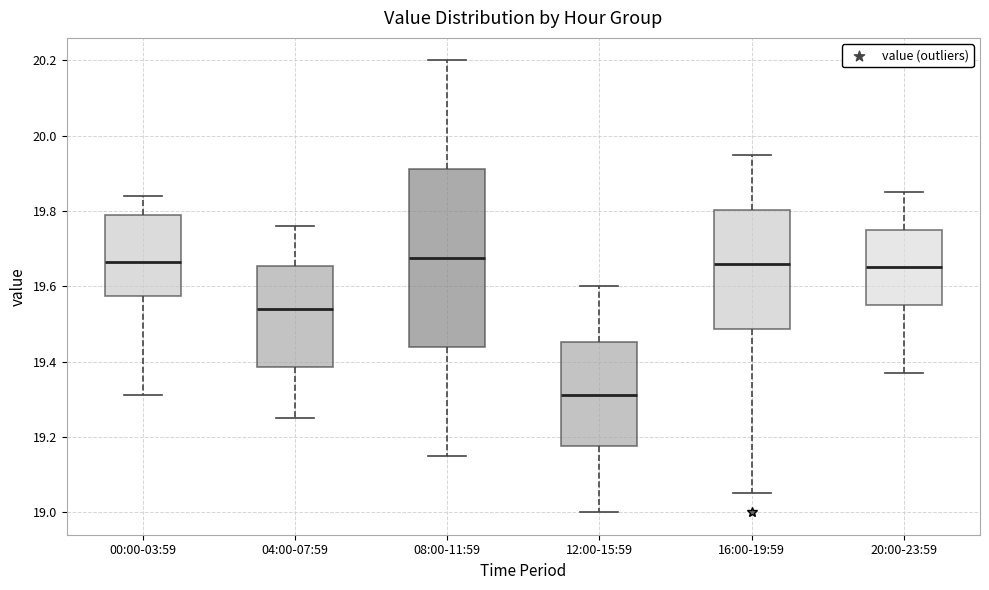

Reading left to right, read every box against the y-axis: the position of its median line, the range the box covers, and the ends of its whiskers. The values are not printed on the chart, so give them approximately, as read against the axis.

00:00-03:59: median 19.66, box 19.58 to 19.80, whiskers 19.32 to 19.84
04:00-07:59: median 19.54, box 19.38 to 19.66, whiskers 19.26 to 19.76
08:00-11:59: median 19.68, box 19.44 to 19.92, whiskers 19.16 to 20.20
12:00-15:59: median 19.32, box 19.18 to 19.46, whiskers 19.00 to 19.60
16:00-19:59: median 19.66, box 19.48 to 19.80, whiskers 19.06 to 19.96
20:00-23:59: median 19.66, box 19.56 to 19.76, whiskers 19.38 to 19.86